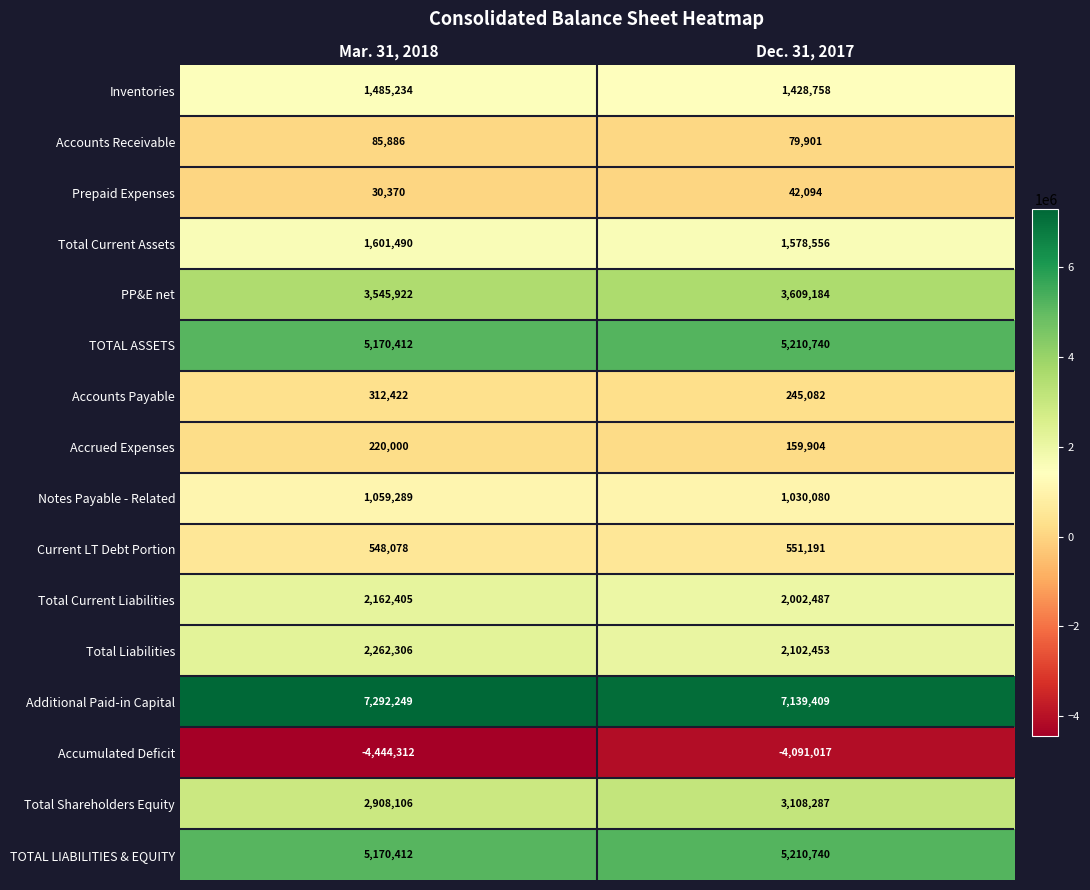

Between Mar. 31, 2018 and Dec. 31, 2017, which series saw the biggest shift?

Accumulated Deficit